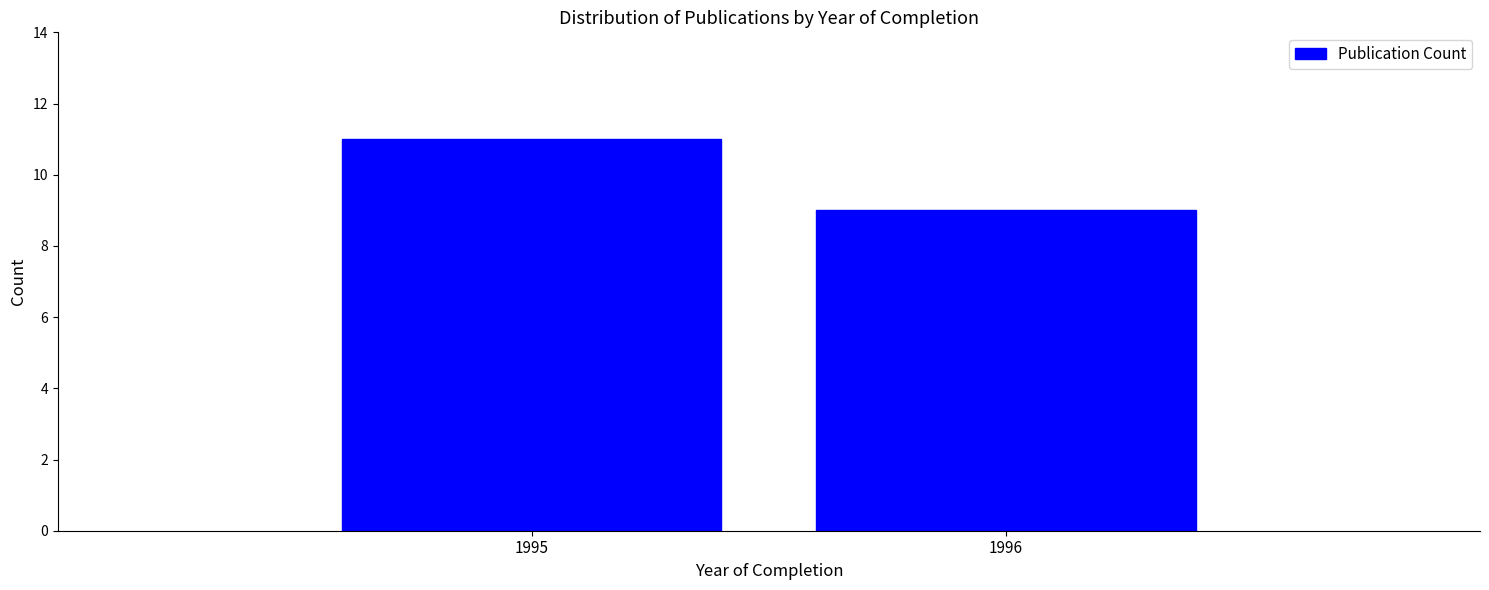

Reading left to right, what are all the values shown in this chart?

11	9